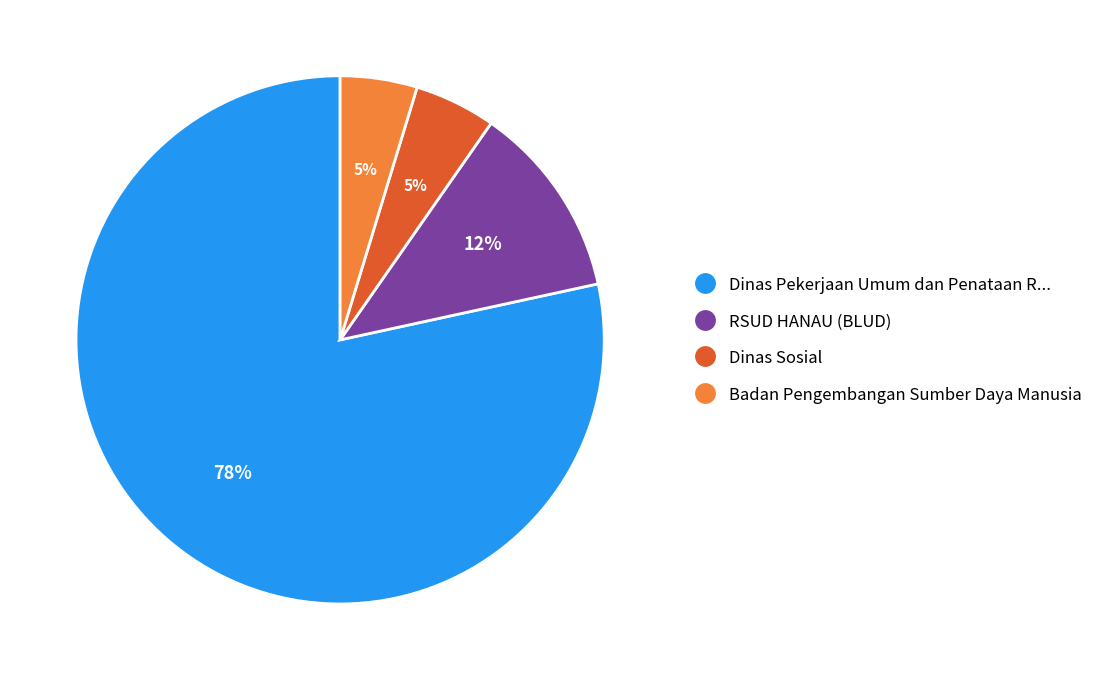

To the nearest percent, what is the average slice percentage?

25%